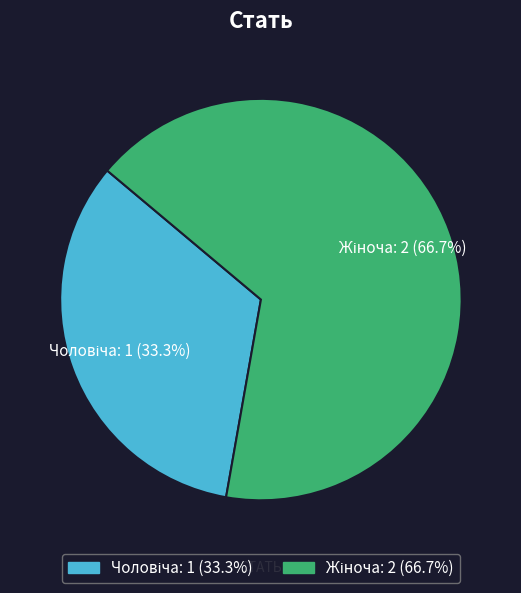

Is there a majority slice in this chart?

Yes